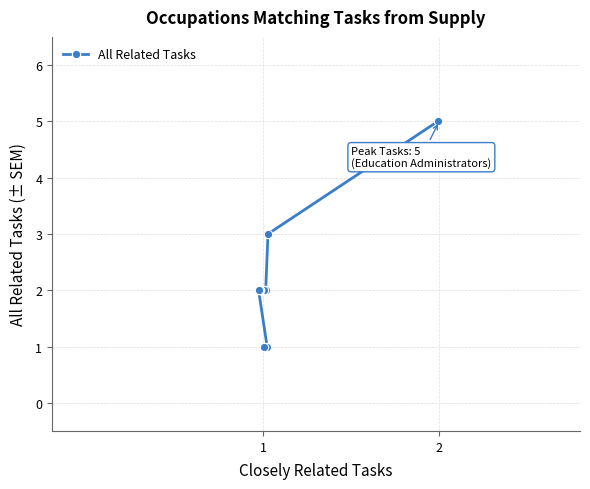

Count the values in the range 2 to 3.

6